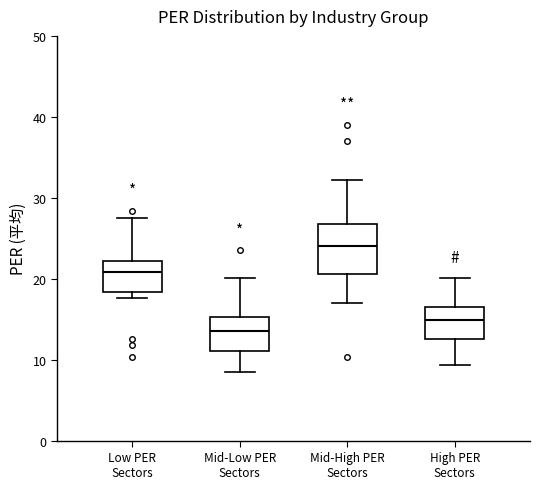

Reading left to right, read every box against the y-axis: the position of its median line, the range the box covers, and the ends of its whiskers. The values are not printed on the chart, so give them approximately, as read against the axis.

Low PER Sectors: median 21, box 18 to 22, whiskers 18 (just below the box's lower edge) to 28
Mid-Low PER Sectors: median 14, box 11 to 15, whiskers 8 to 20
Mid-High PER Sectors: median 24, box 21 to 27, whiskers 17 to 32
High PER Sectors: median 15, box 13 to 17, whiskers 9 to 20